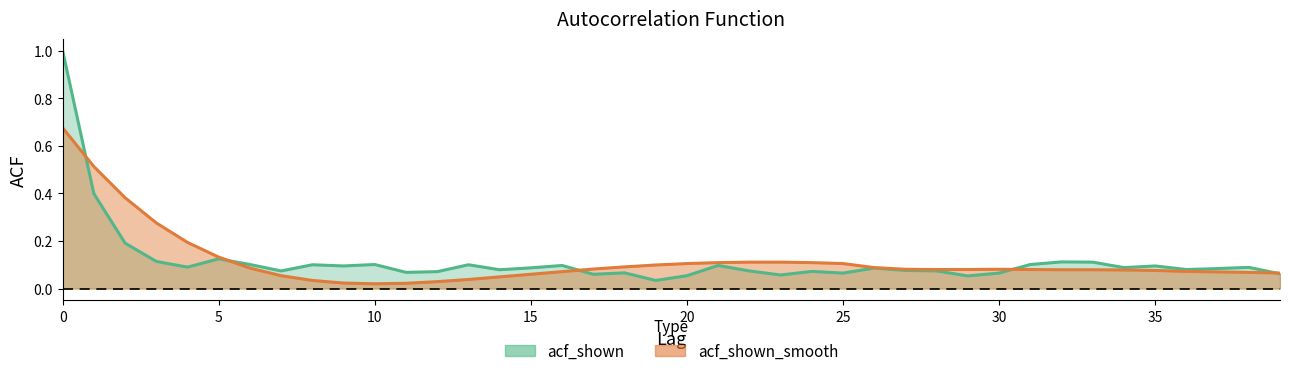

Reading left to right, list all the values displayed in this chart.

acf_shown: 1.0	0.4	0.2	0.1	0.1	0.1	0.1	0.1	0.1	0.1	0.1	0.1	0.1	0.1	0.1	0.1	0.1	0.1	0.1	0.0	0.1	0.1	0.1	0.1	0.1	0.1	0.1	0.1	0.1	0.1	0.1	0.1	0.1	0.1	0.1	0.1	0.1	0.1	0.1	0.1
acf_shown_smooth: 0.7	0.5	0.4	0.3	0.2	0.1	0.1	0.1	0.0	0.0	0.0	0.0	0.0	0.0	0.0	0.1	0.1	0.1	0.1	0.1	0.1	0.1	0.1	0.1	0.1	0.1	0.1	0.1	0.1	0.1	0.1	0.1	0.1	0.1	0.1	0.1	0.1	0.1	0.1	0.1